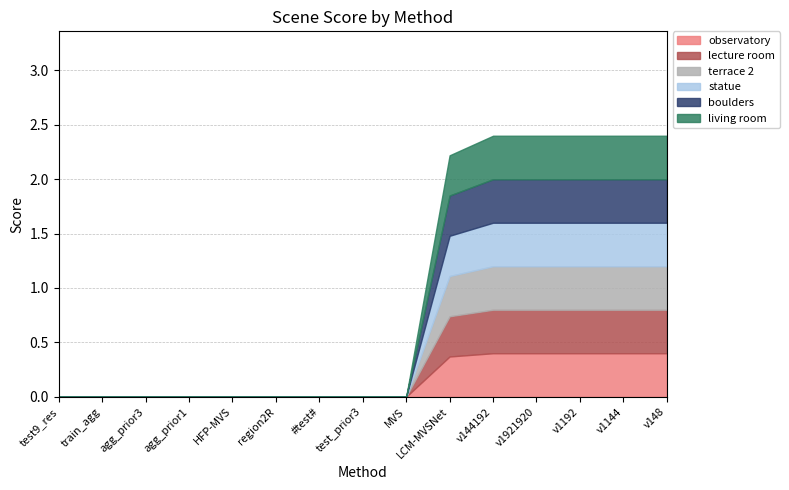

True or false: terrace 2 and living room cross at least once.

False